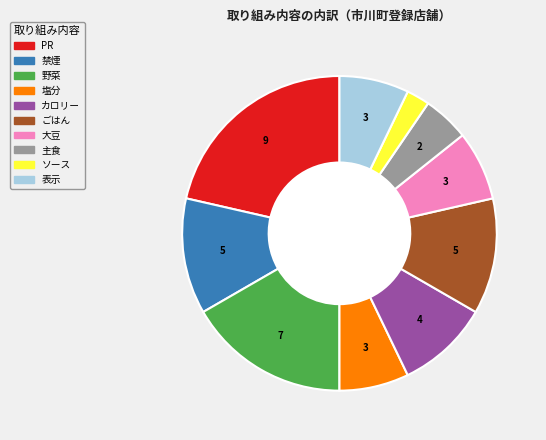

Is it true that 塩分 is 7% of the pie?

True